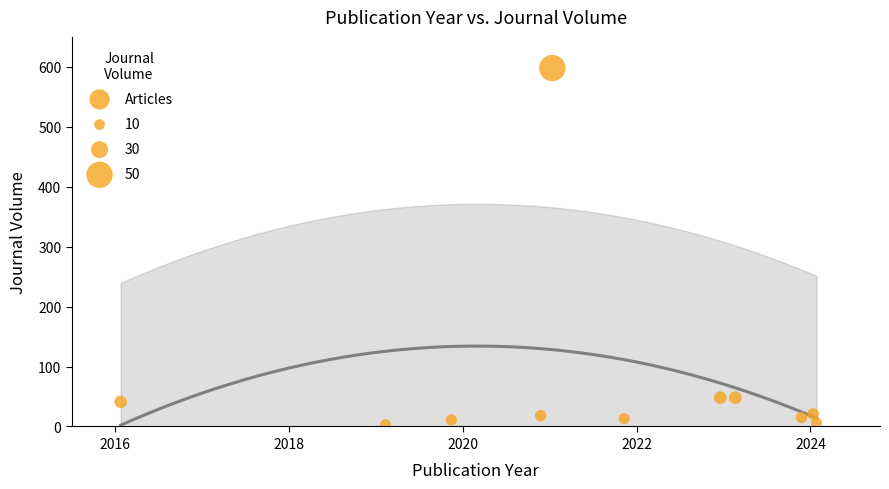

What is the range of Y values (max minus min)?

595